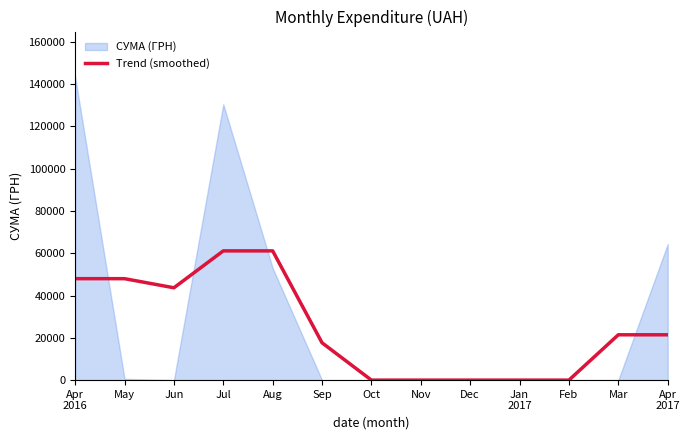

Is it true that the value at Feb is -19258.7?

False